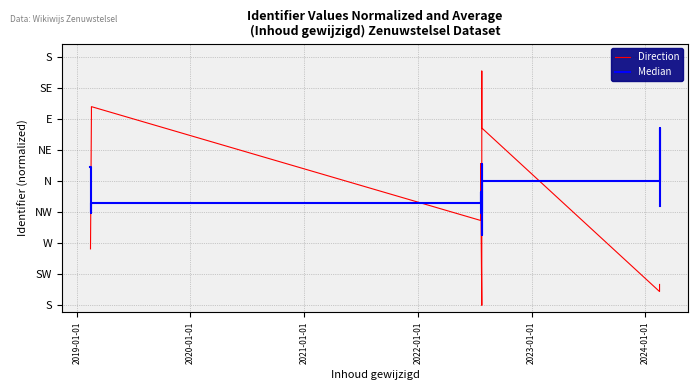

In Direction, how many points are higher than both neighbors (excluding endpoints)?

3